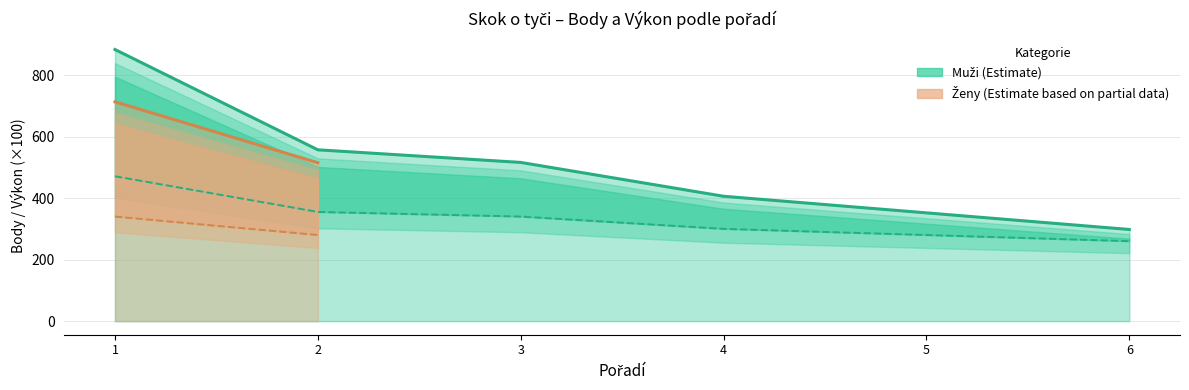

Where does the Vykon_Muzi series first go above 340?

1